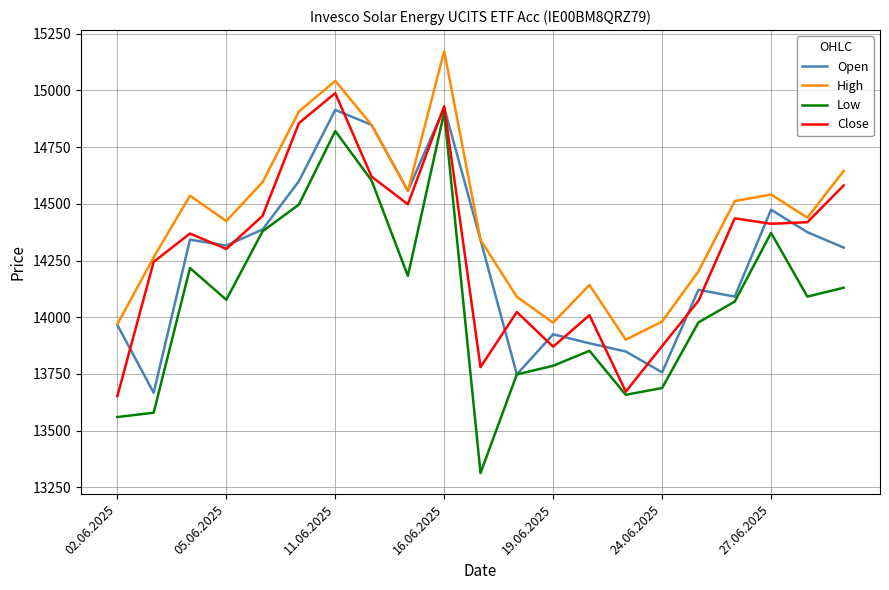

What is the average value of the Low series?

14072